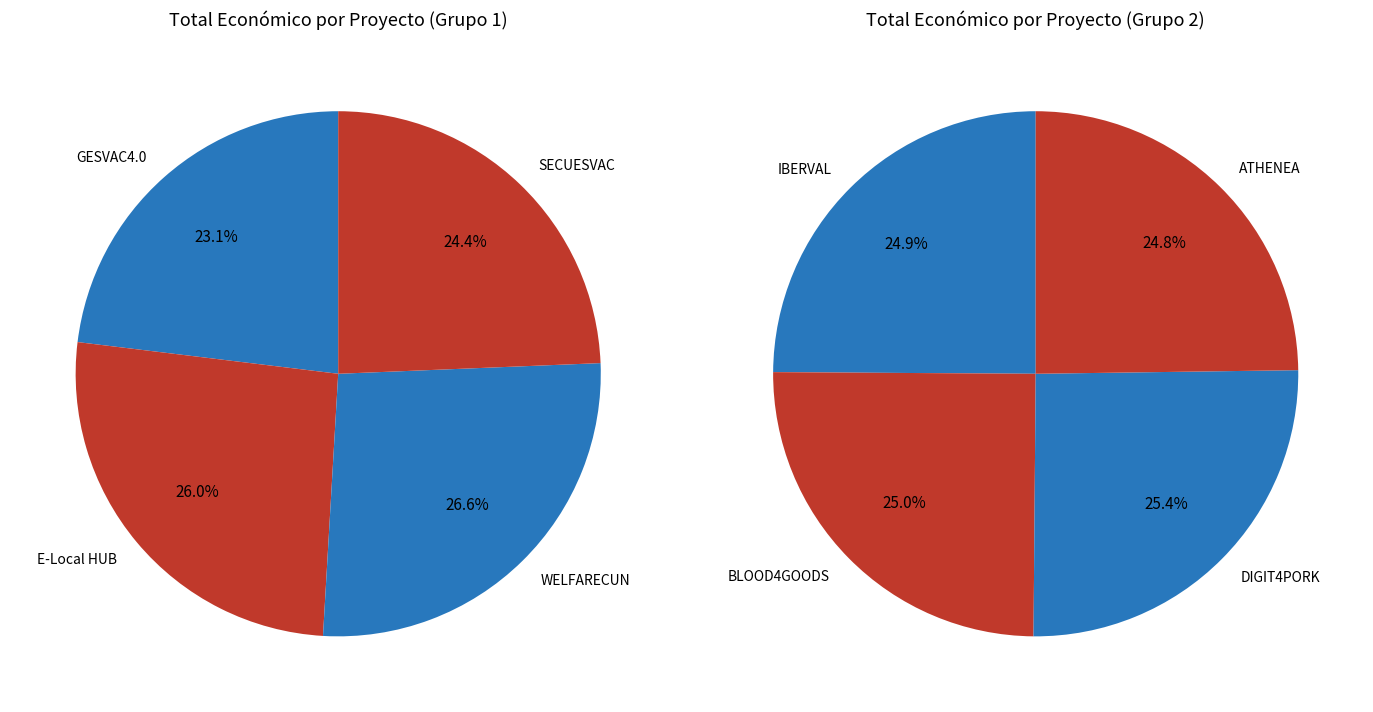

Is BLOOD4GOODS the majority of the pie?

No